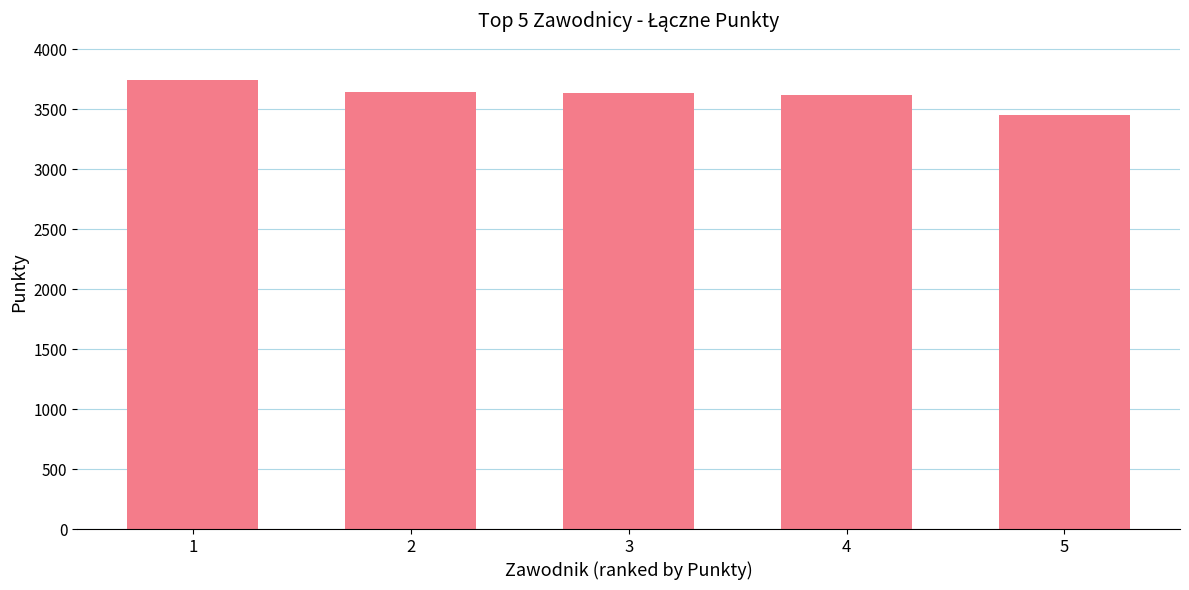

What is the average value?

3618